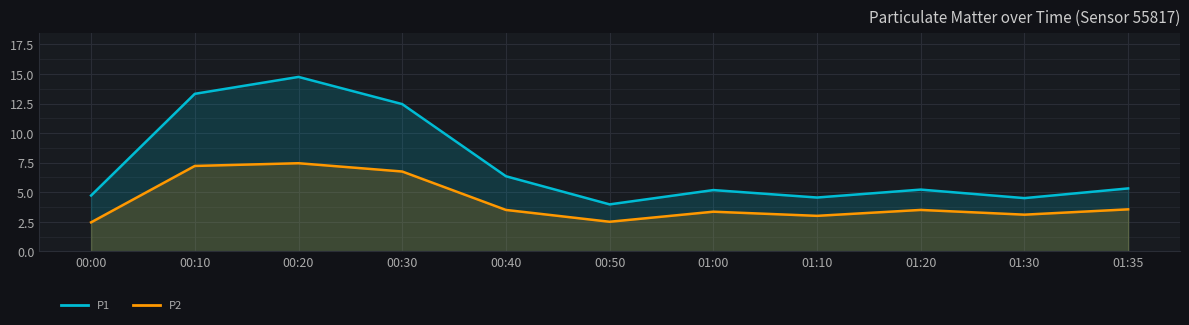

What is the lowest value of the P1 series?

4.0